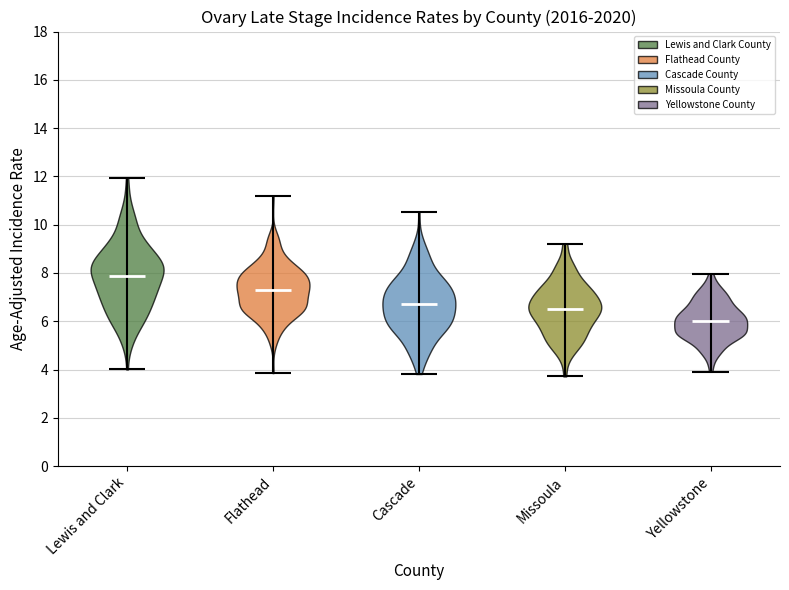

Reading left to right, read every violin against the y-axis: where its median line is, and the lowest and highest points it reaches. The values are not printed on the chart, so give them approximately, as read against the axis.

Lewis and Clark: median line 7.8, lowest point 4.0, highest point 12.0
Flathead: median line 7.2, lowest point 3.8, highest point 11.2
Cascade: median line 6.8, lowest point 3.8, highest point 10.6
Missoula: median line 6.6, lowest point 3.8, highest point 9.2
Yellowstone: median line 6.0, lowest point 4.0, highest point 8.0